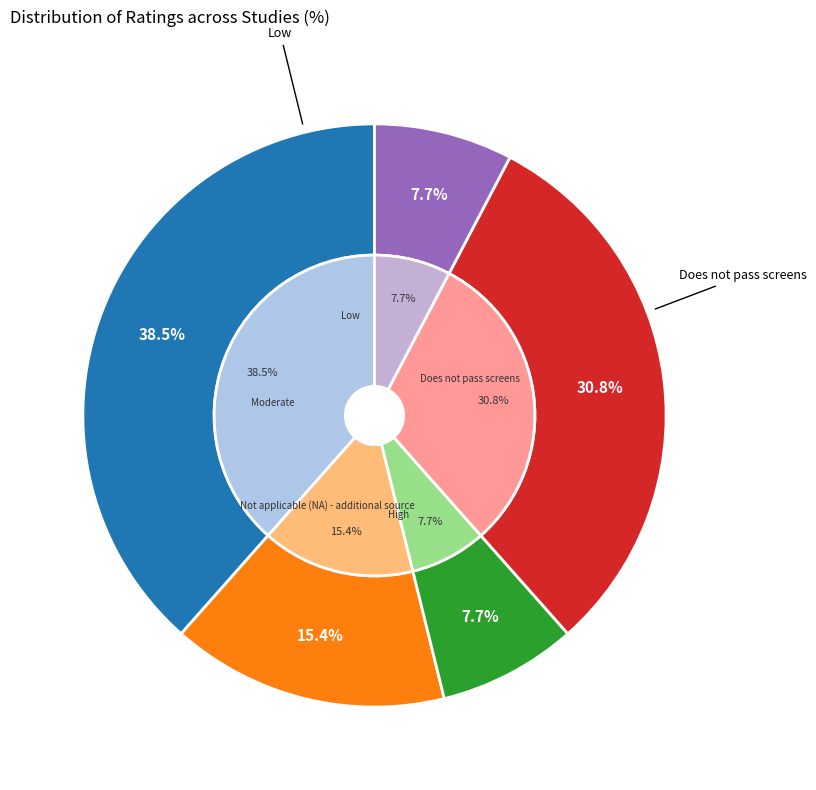

What percentage is the Low slice, to the nearest percent?

8%